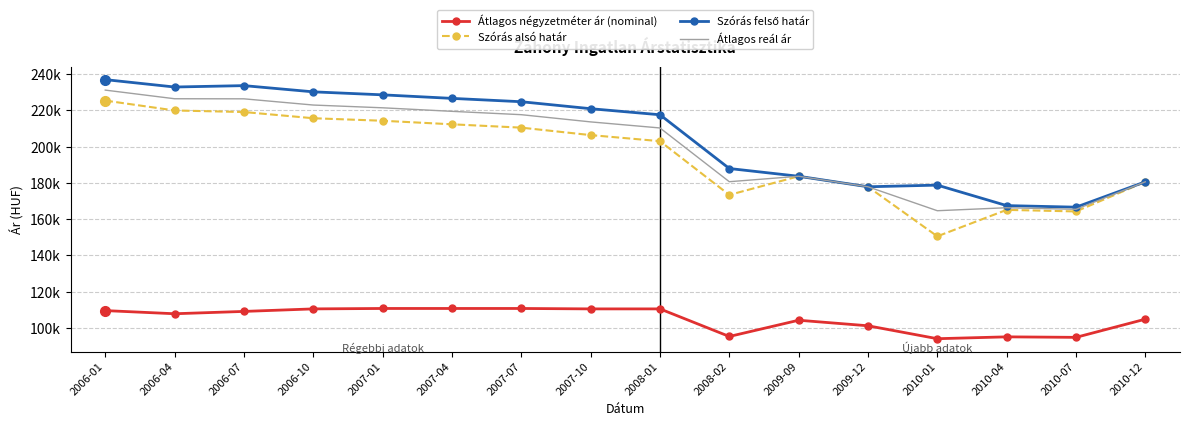

In Átlagos négyzetméter ár (nominal), how many points are higher than both neighbors (excluding endpoints)?

2